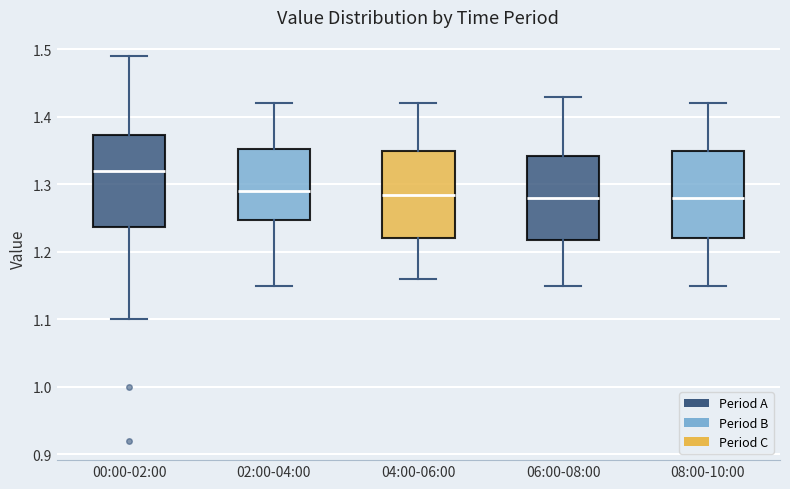

Reading left to right, transcribe this box plot: for each box, give where its median line is, the range the box spans, and where its two whiskers end, as read against the y-axis. The values are not printed on the chart, so give them approximately, as read against the axis.

00:00-02:00: median 1.32, box 1.24 to 1.37, whiskers 1.10 to 1.49
02:00-04:00: median 1.29, box 1.25 to 1.35, whiskers 1.15 to 1.42
04:00-06:00: median 1.29, box 1.22 to 1.35, whiskers 1.16 to 1.42
06:00-08:00: median 1.28, box 1.22 to 1.34, whiskers 1.15 to 1.43
08:00-10:00: median 1.28, box 1.22 to 1.35, whiskers 1.15 to 1.42